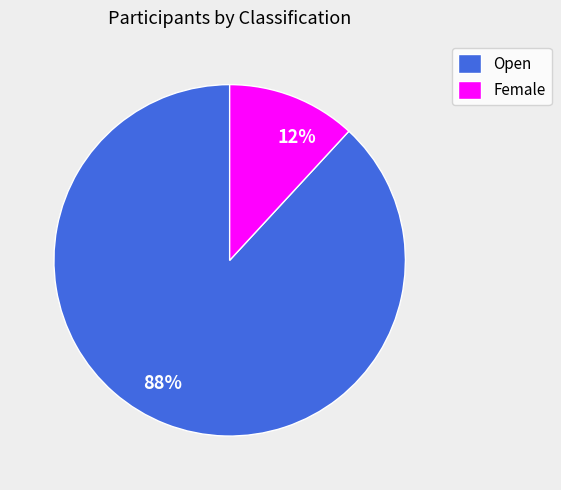

Which slice is the smallest?

Female